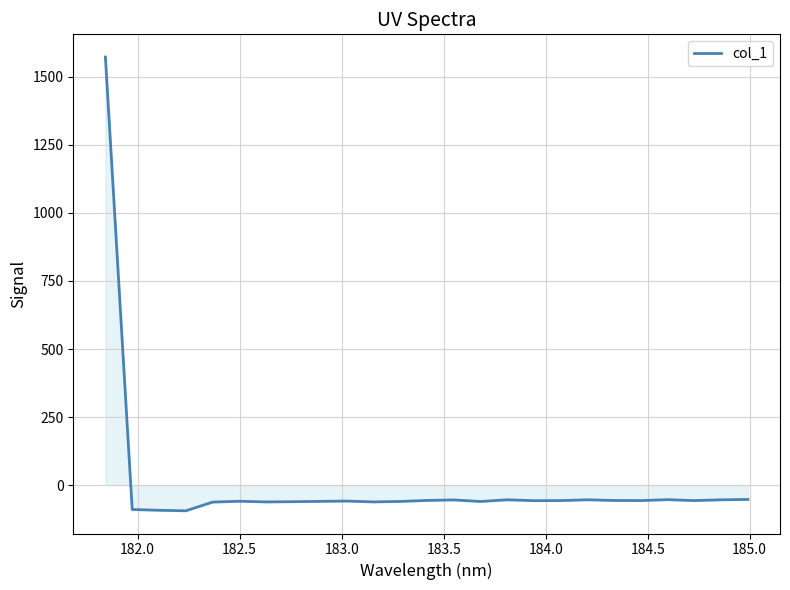

How many lines are shown in the chart?

1